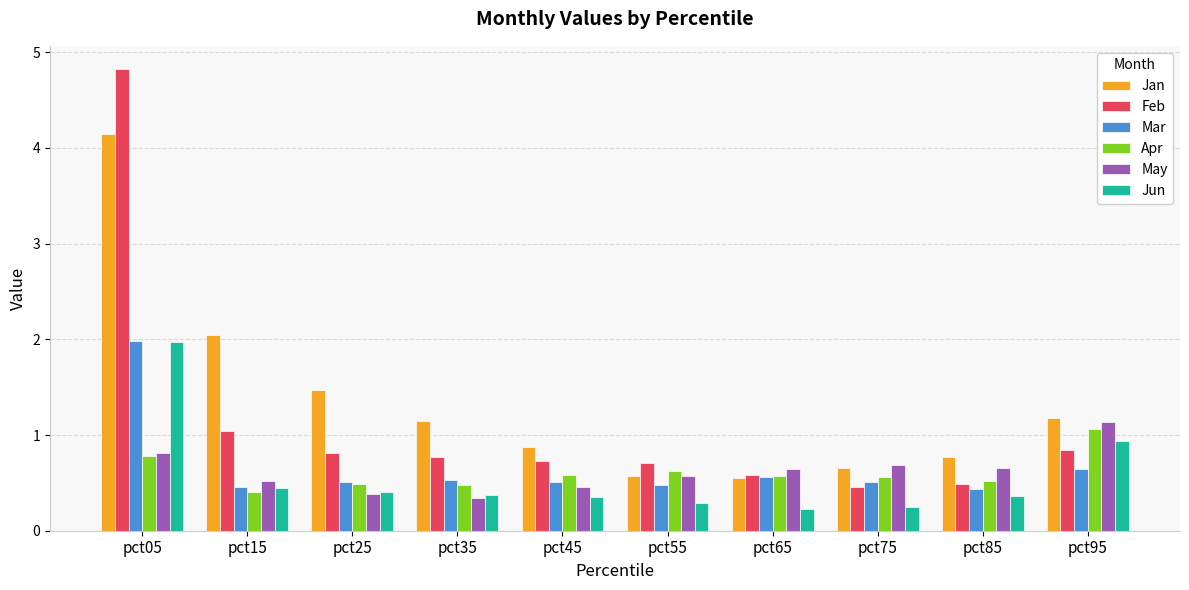

True or false: May has a value of 0.3 at pct65.

False